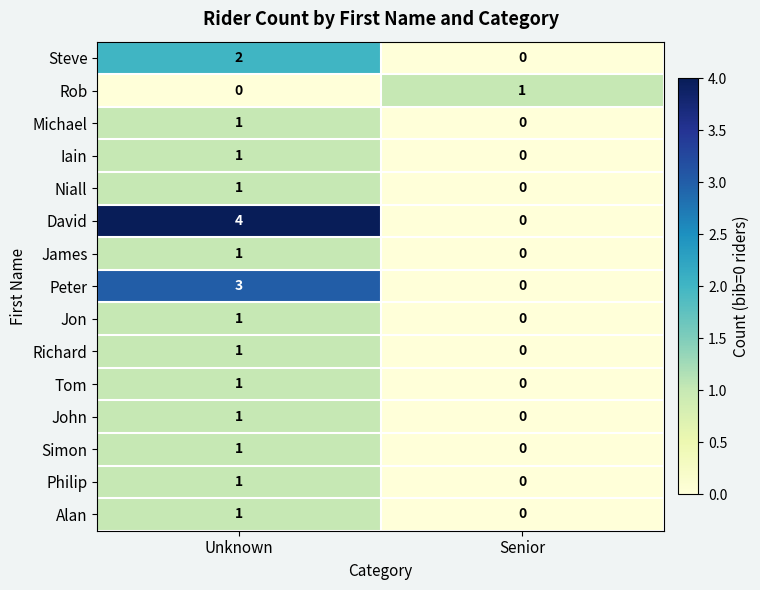

Reading right to left, list all the values displayed in this chart.

Steve: 0	2
Rob: 1	0
Michael: 0	1
Iain: 0	1
Niall: 0	1
David: 0	4
James: 0	1
Peter: 0	3
Jon: 0	1
Richard: 0	1
Tom: 0	1
John: 0	1
Simon: 0	1
Philip: 0	1
Alan: 0	1